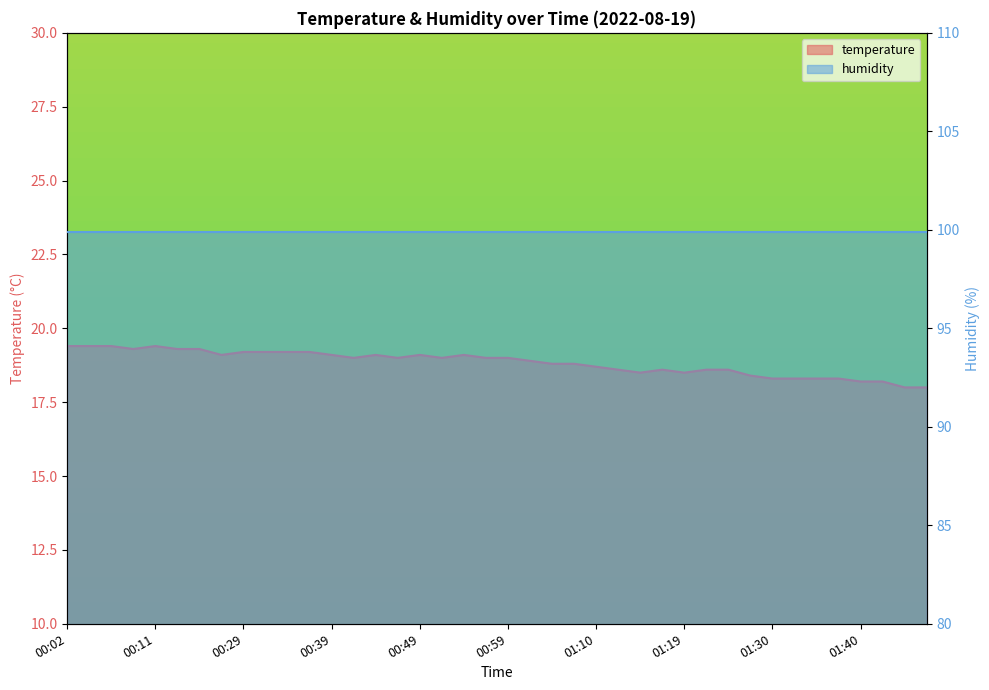

Reading right to left, extract all data points from this chart.

18.0	18.0	18.2	18.2	18.3	18.3	18.3	18.3	18.4	18.6	18.6	18.5	18.6	18.5	18.6	18.7	18.8	18.8	18.9	19.0	19.0	19.1	19.0	19.1	19.0	19.1	19.0	19.1	19.2	19.2	19.2	19.2	19.1	19.3	19.3	19.4	19.3	19.4	19.4	19.4